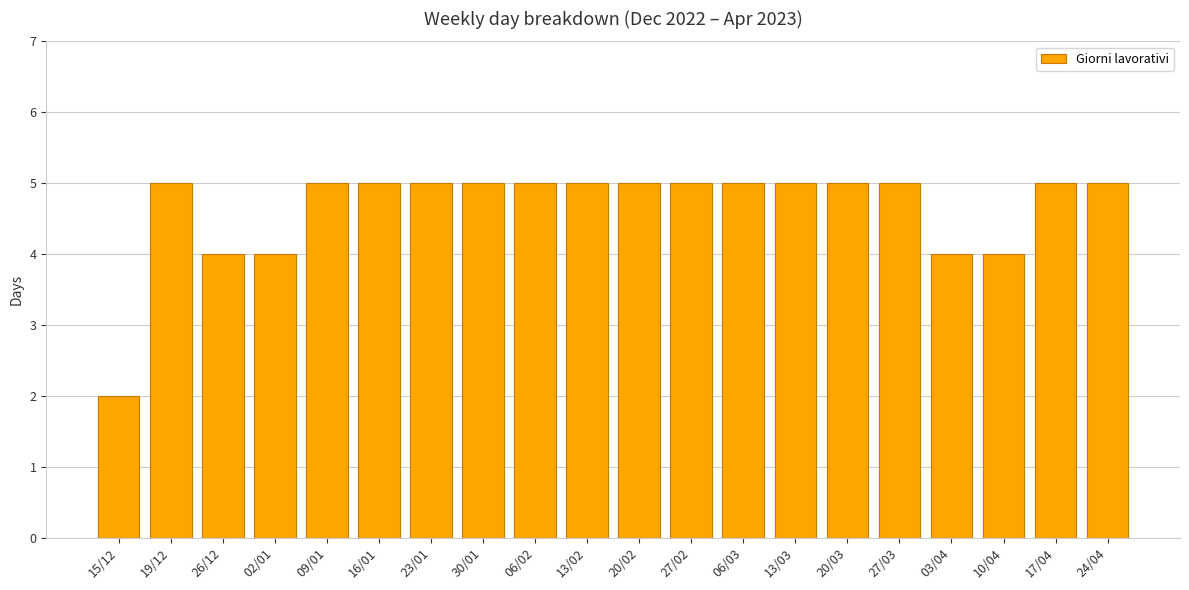

Is it true that the value at 02/01 is 3?

False